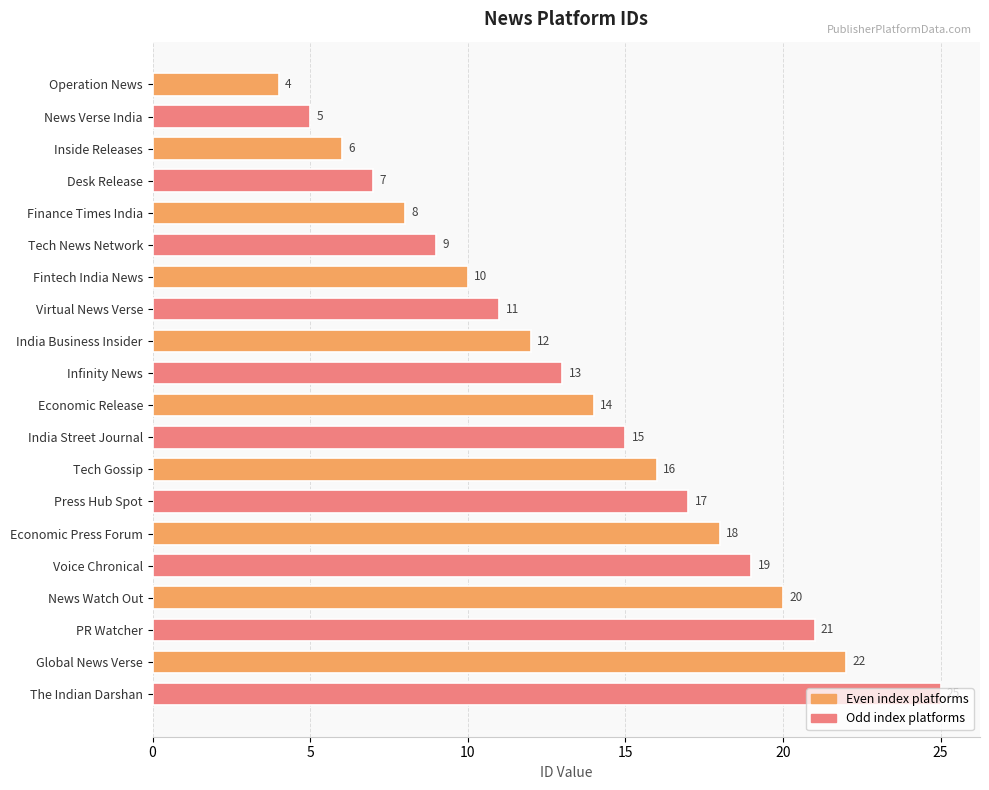

List the labels in order of value, smallest first.

Operation News, News Verse India, Inside Releases, Desk Release, Finance Times India, Tech News Network, Fintech India News, Virtual News Verse, India Business Insider, Infinity News, Economic Release, India Street Journal, Tech Gossip, Press Hub Spot, Economic Press Forum, Voice Chronical, News Watch Out, PR Watcher, Global News Verse, The Indian Darshan